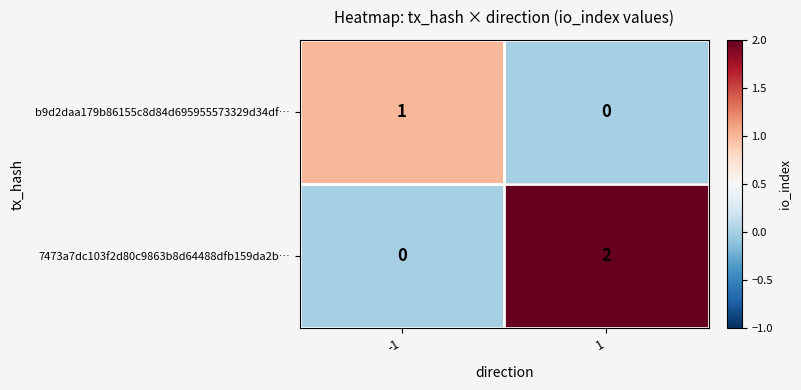

Rank the categories by b9d2daa179b86155c8d84d695955573329d34df… value from highest to lowest.

-1, 1